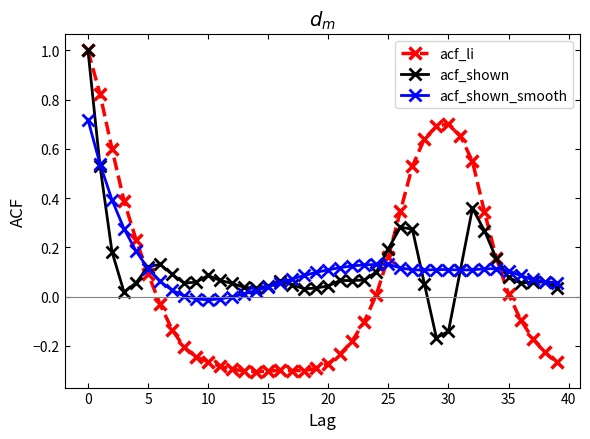

What is the maximum value shown in the chart?

1.0